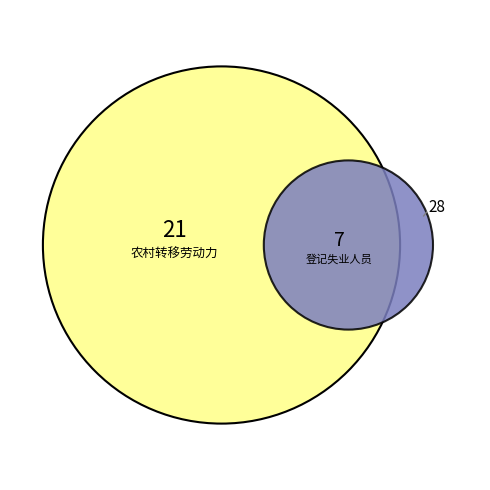

To the nearest percent, what is the combined percentage of 登记失业人员 and 农村转移劳动力?

100%